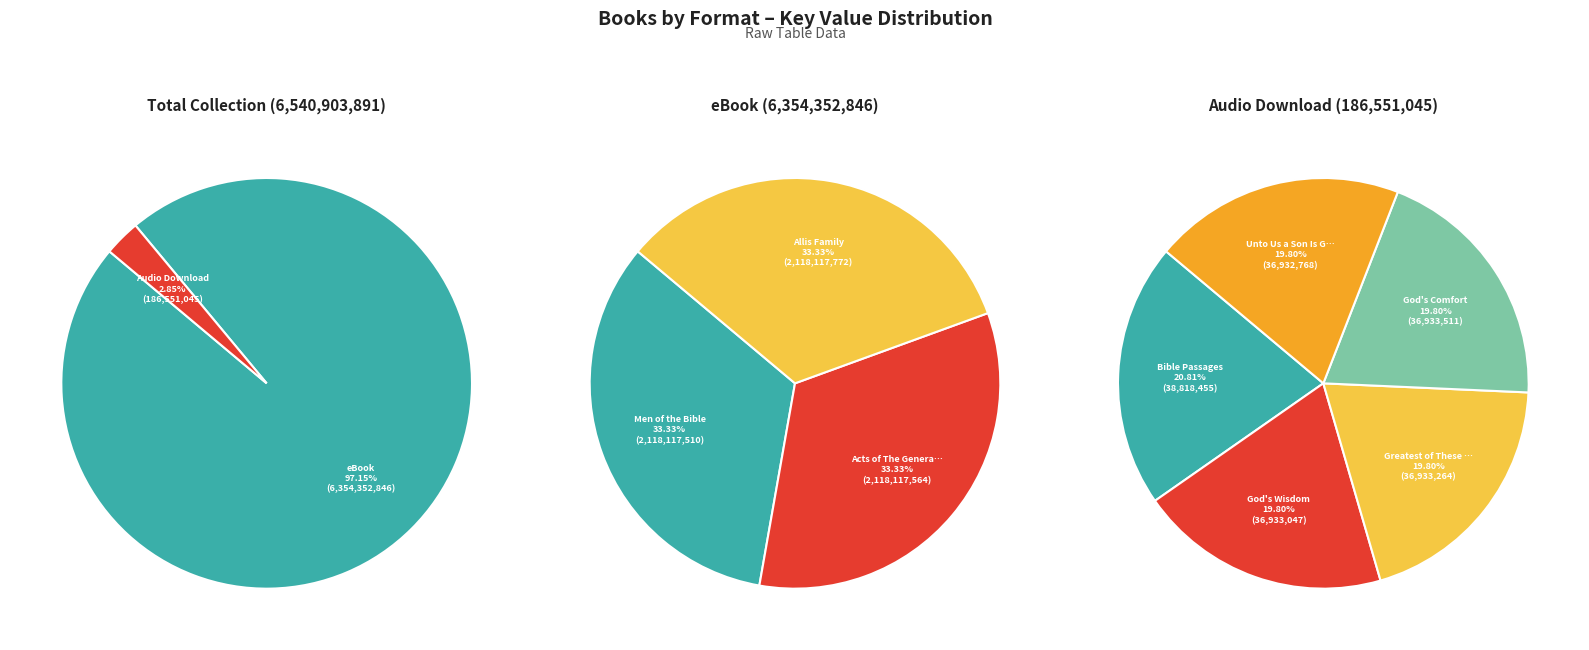

To the nearest percent, what portion does God's Wisdom represent?

1%